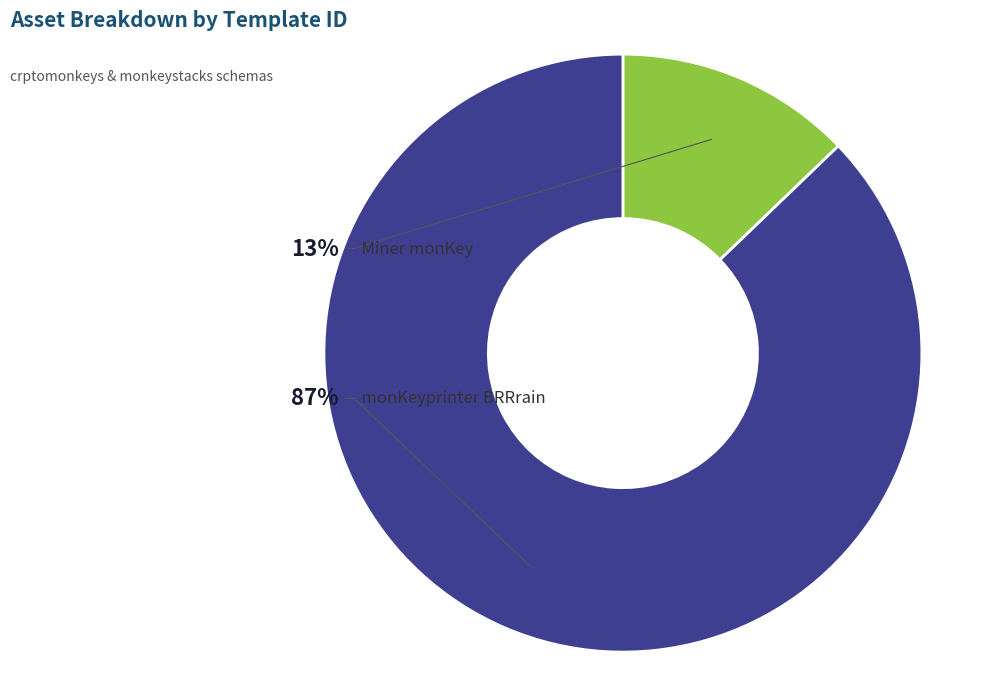

To the nearest percent, what percentage of the pie is monKeyprinter BRRrain
(1099573128541)?

87%